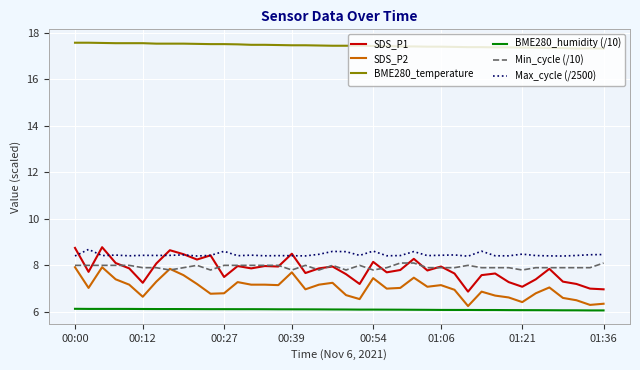

True or false: Min_cycle (/10) and BME280_temperature cross at least once.

False